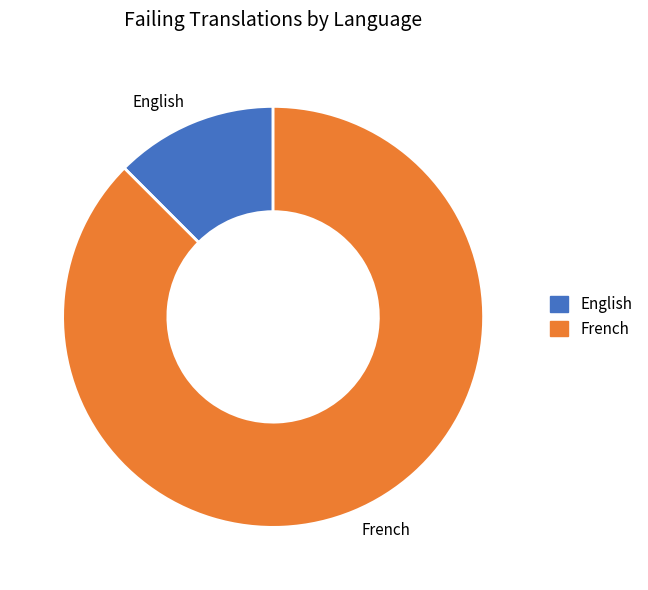

True or false: English accounts for 12% of the total.

True